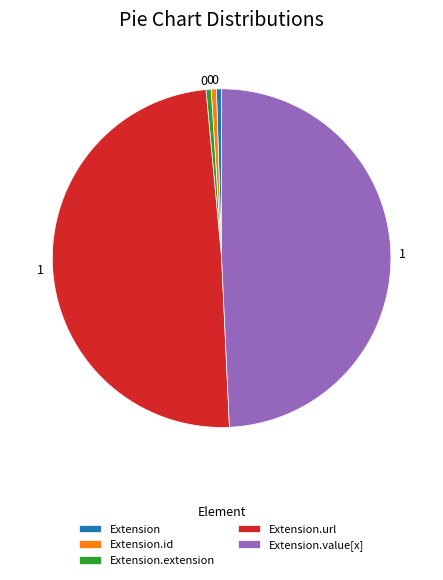

Does any single category account for the majority?

No